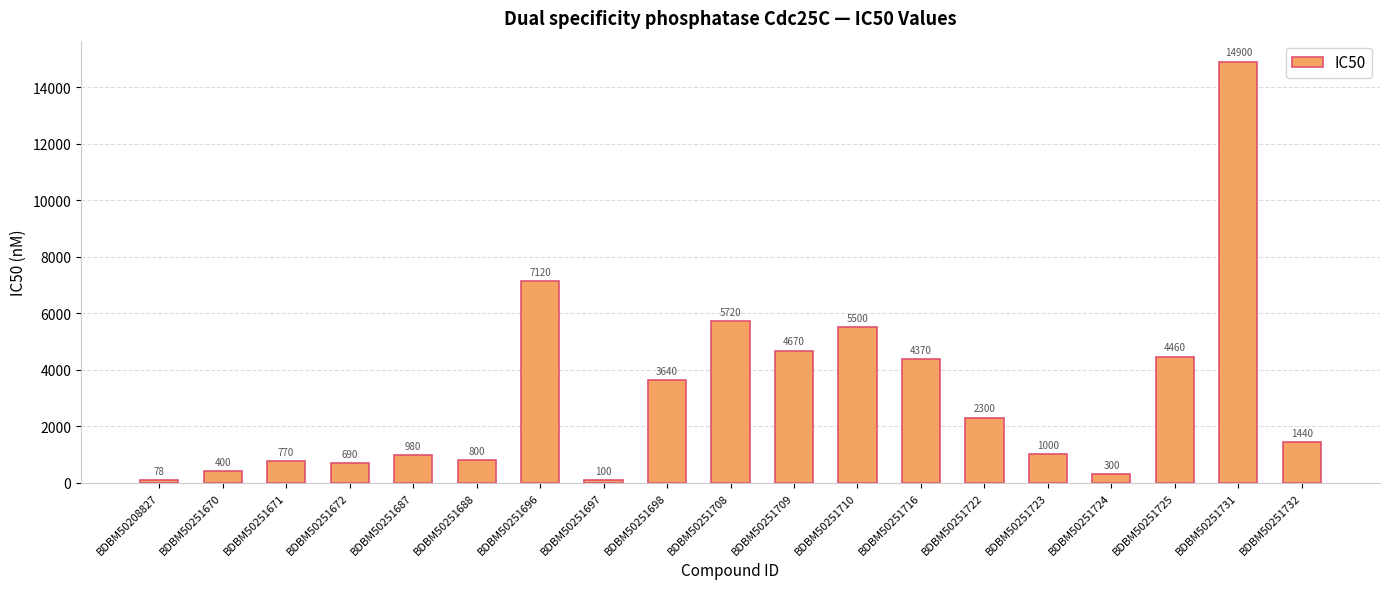

What is the average value?

3118